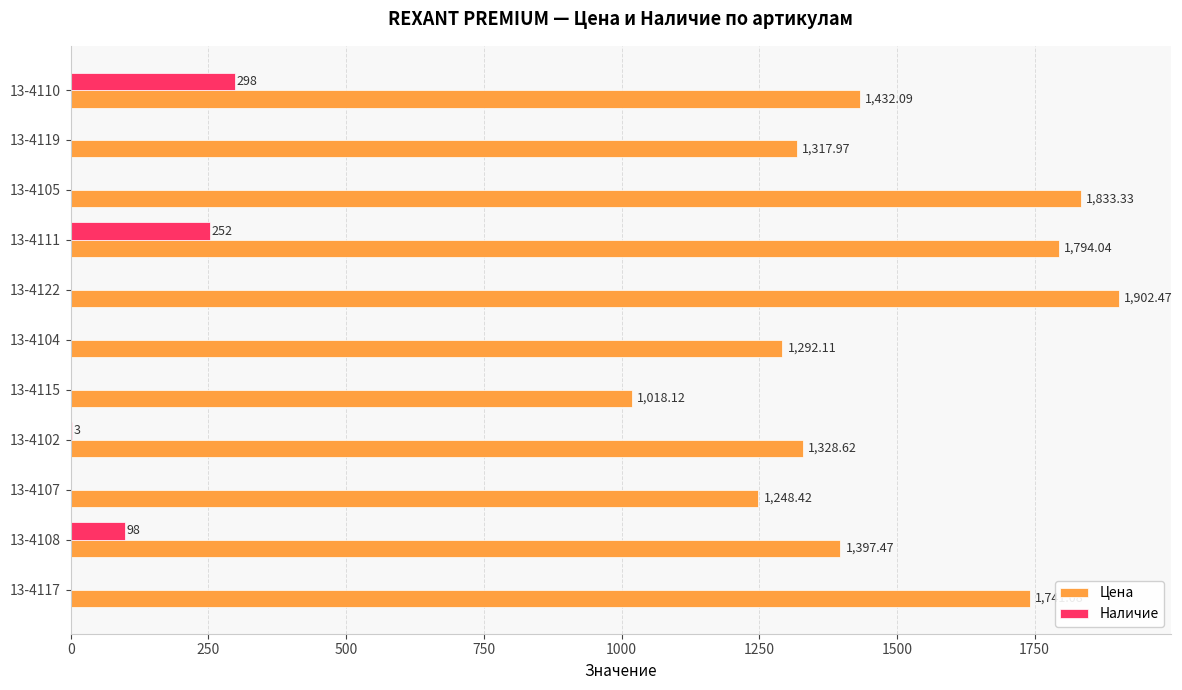

What is the sum of all Наличие values?

651.0